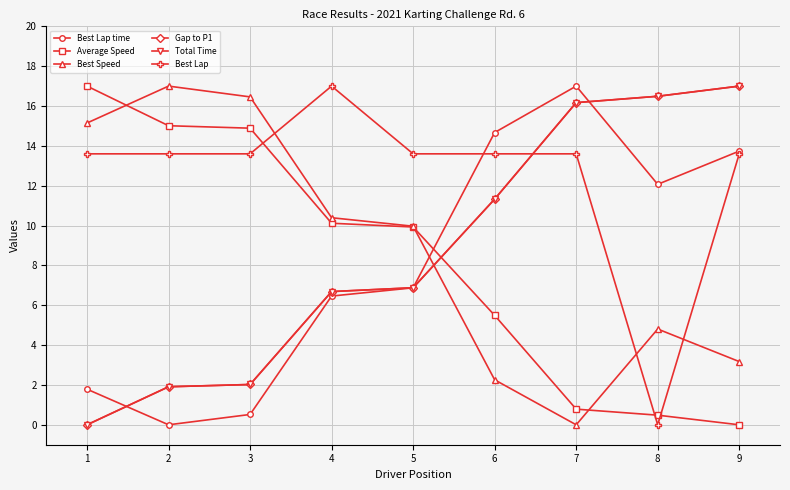

Reading left to right, extract all data points from this chart.

Best Lap time: 1=1.8	2=0.0	3=0.5	4=6.5	5=6.9	6=14.7	7=17.0	8=12.1	9=13.7
Average Speed: 1=17.0	2=15.0	3=14.9	4=10.1	5=9.9	6=5.5	7=0.8	8=0.5	9=0.0
Best Speed: 1=15.1	2=17.0	3=16.5	4=10.4	5=10.0	6=2.3	7=0.0	8=4.8	9=3.2
Gap to P1: 1=0.0	2=1.9	3=2.0	4=6.7	5=6.9	6=11.3	7=16.2	8=16.5	9=17.0
Total Time: 1=0.0	2=1.9	3=2.0	4=6.7	5=6.9	6=11.3	7=16.2	8=16.5	9=17.0
Best Lap: 1=13.6	2=13.6	3=13.6	4=17.0	5=13.6	6=13.6	7=13.6	8=0.0	9=13.6